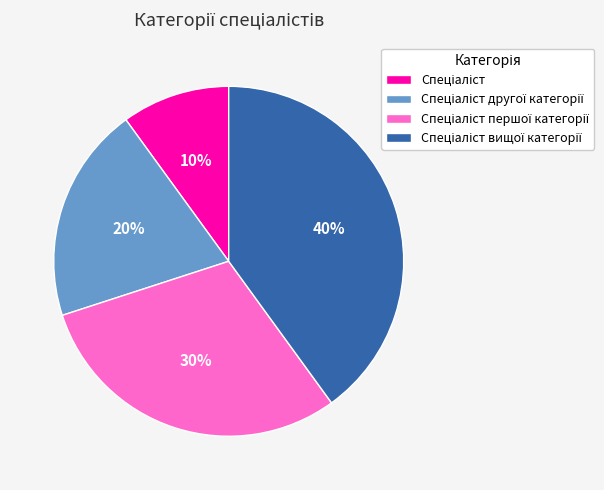

To the nearest percent, what is the difference between the largest and smallest slice percentages?

30%